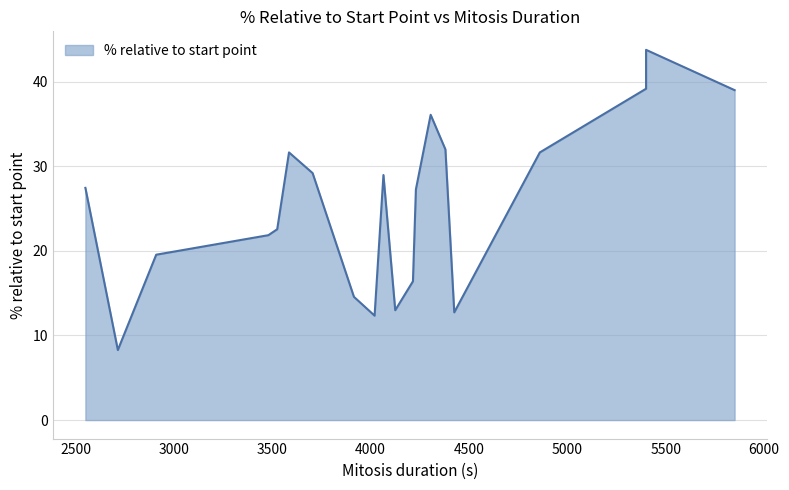

How many lines are shown in the chart?

1